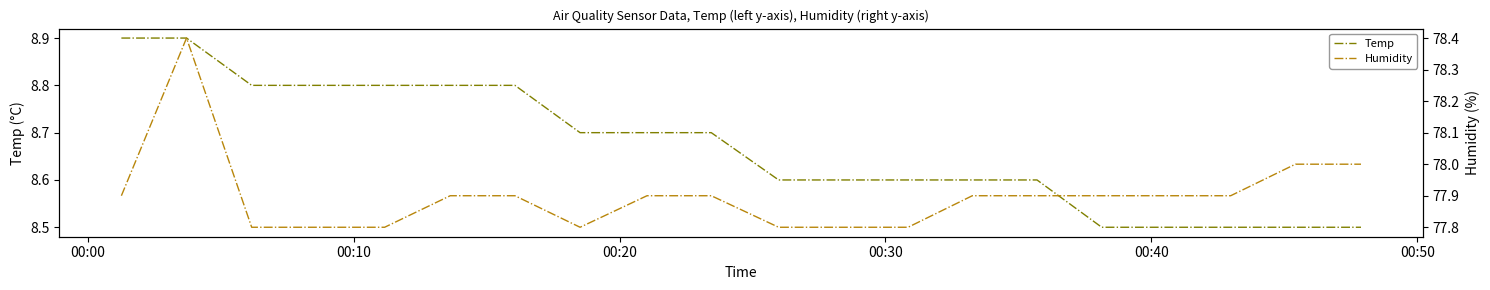

Reading left to right, list all the values displayed in this chart.

Temp: 8.9	8.9	8.8	8.8	8.8	8.8	8.8	8.7	8.7	8.7	8.6	8.6	8.6	8.6	8.6	8.5	8.5	8.5	8.5	8.5
Humidity: 77.9	78.4	77.8	77.8	77.8	77.9	77.9	77.8	77.9	77.9	77.8	77.8	77.8	77.9	77.9	77.9	77.9	77.9	78.0	78.0